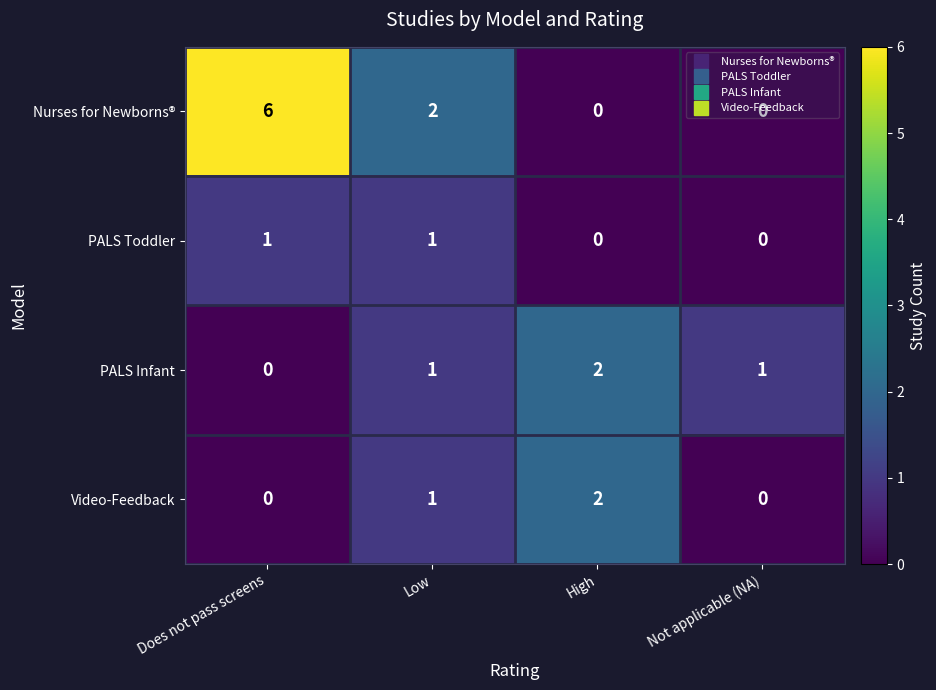

Rank the series by their average value, from highest to lowest.

row_0, row_2, row_3, row_1